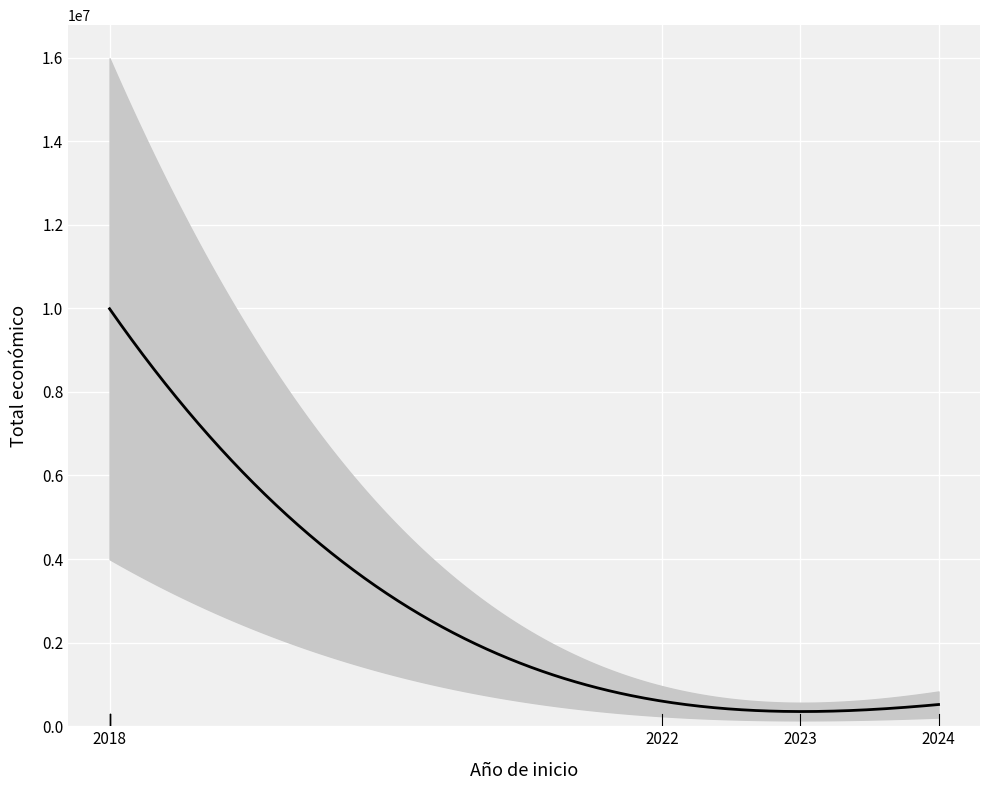

At which category does the data reach its first local valley?

2023